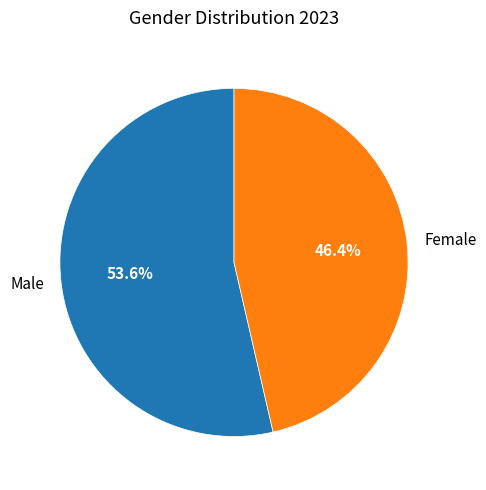

Which category has the biggest portion of the pie?

Male